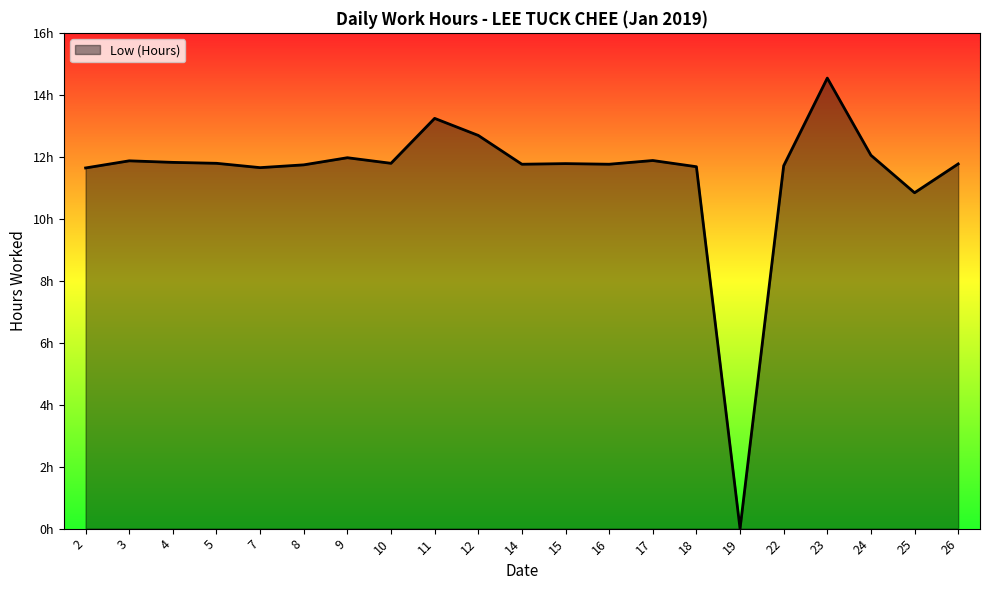

List the labels in order of value, smallest first.

19, 25, 2, 7, 18, 22, 8, 14, 16, 26, 15, 5, 10, 4, 3, 17, 9, 24, 12, 11, 23